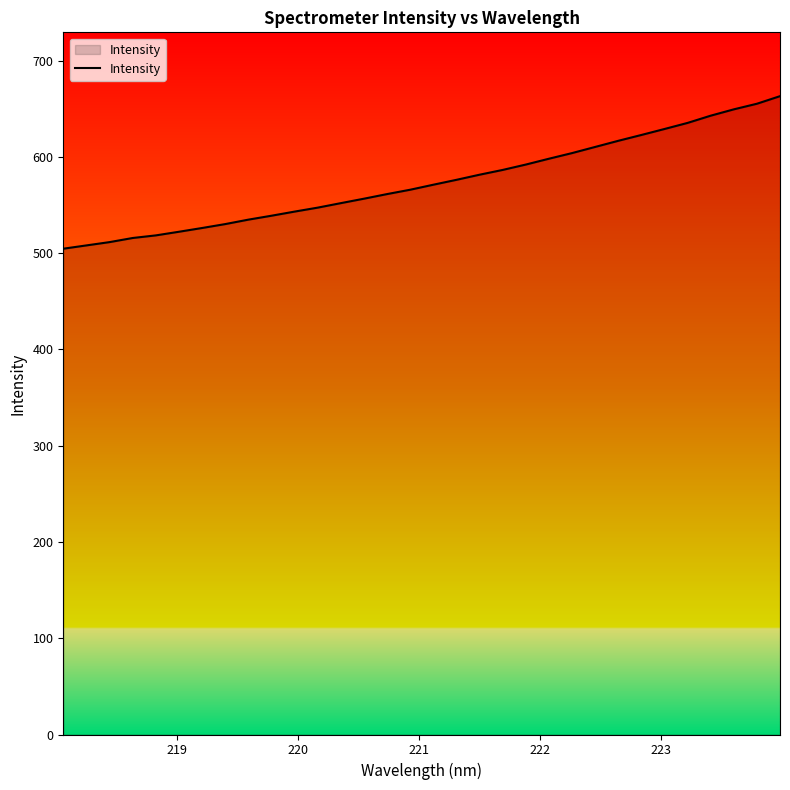

What is the greatest value displayed?

663.1